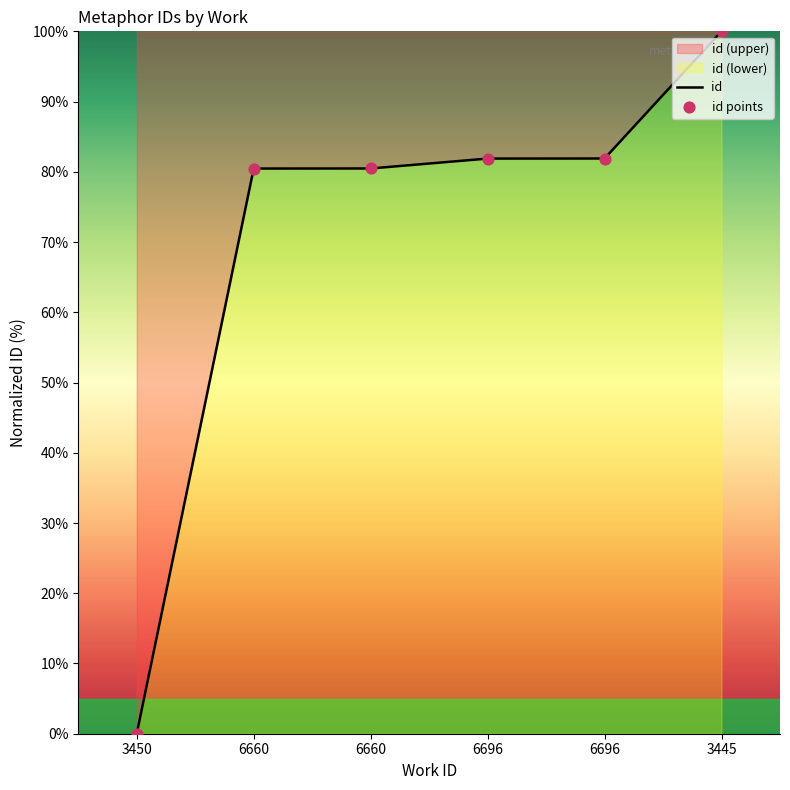

Which series has the largest Y range (max minus min)?

id